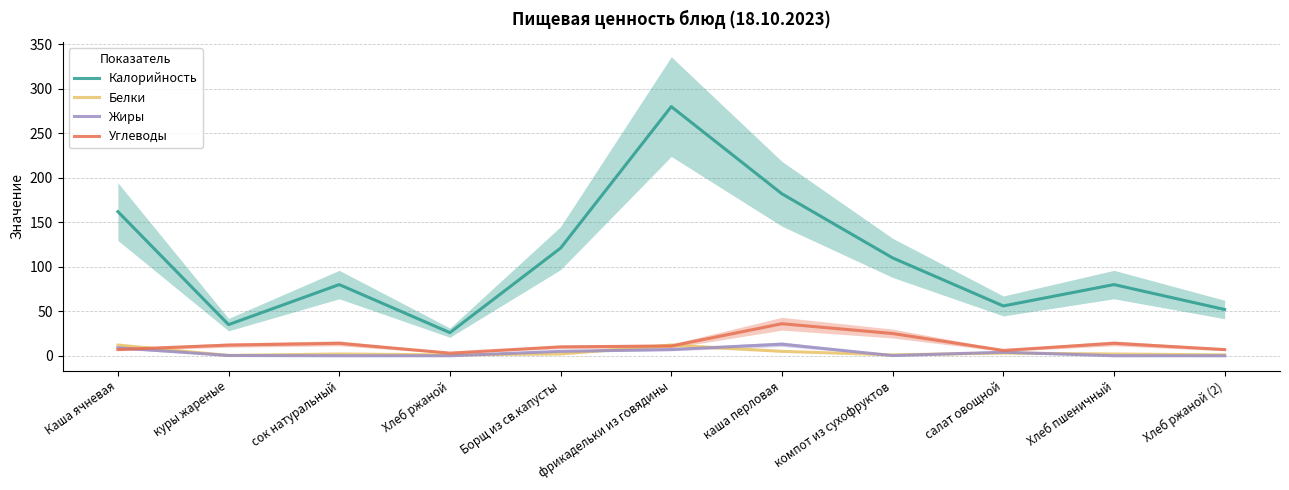

What is the label of the 1st point from the left?

Каша ячневая